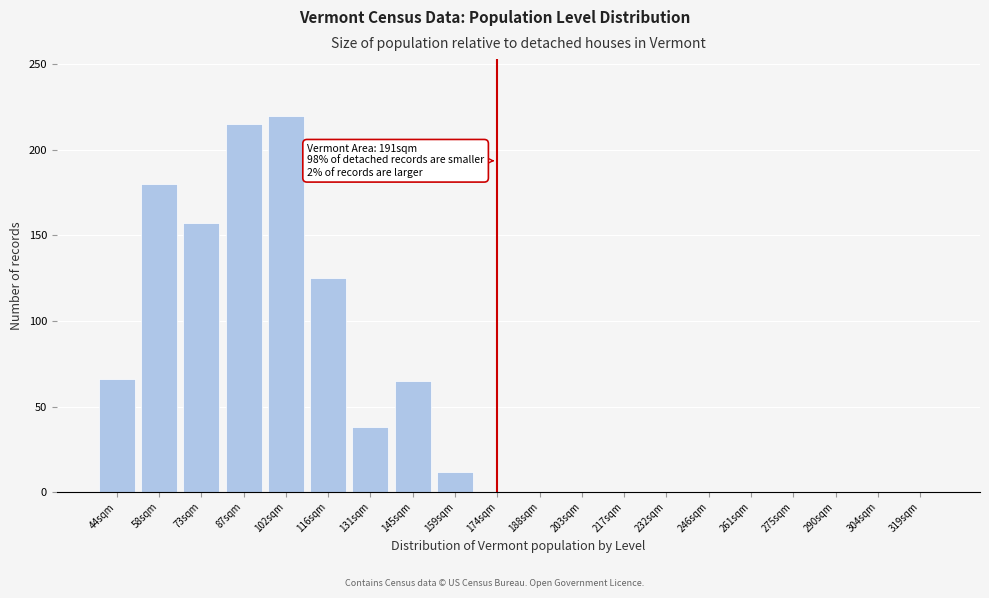

The value at 275sqm is -144. True or false?

False